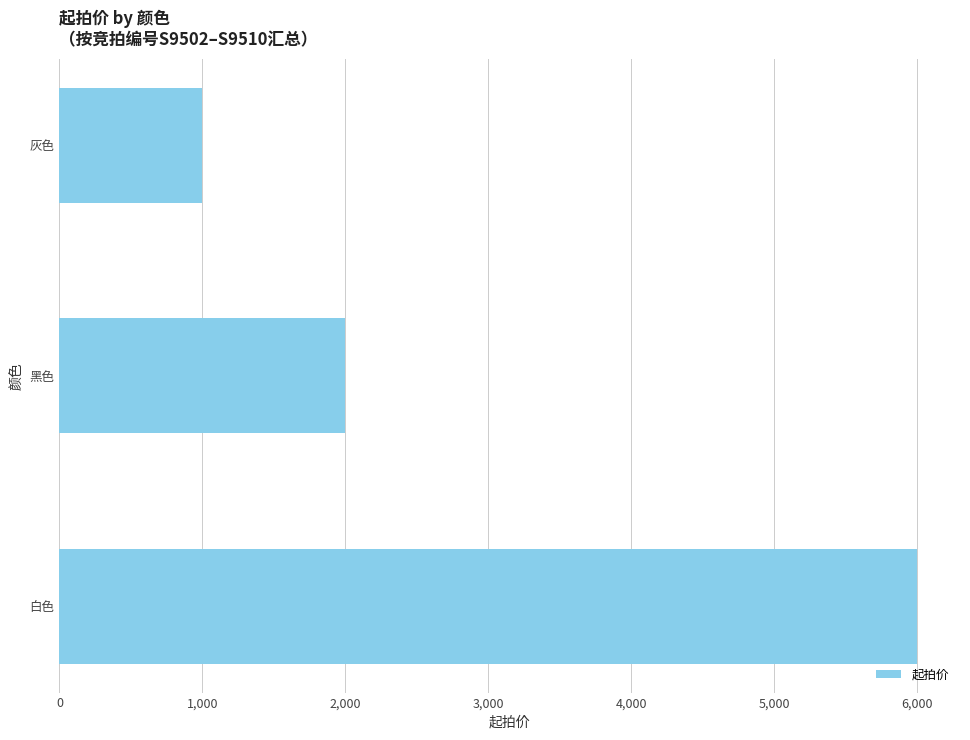

List the labels in order of value, smallest first.

灰色, 黑色, 白色